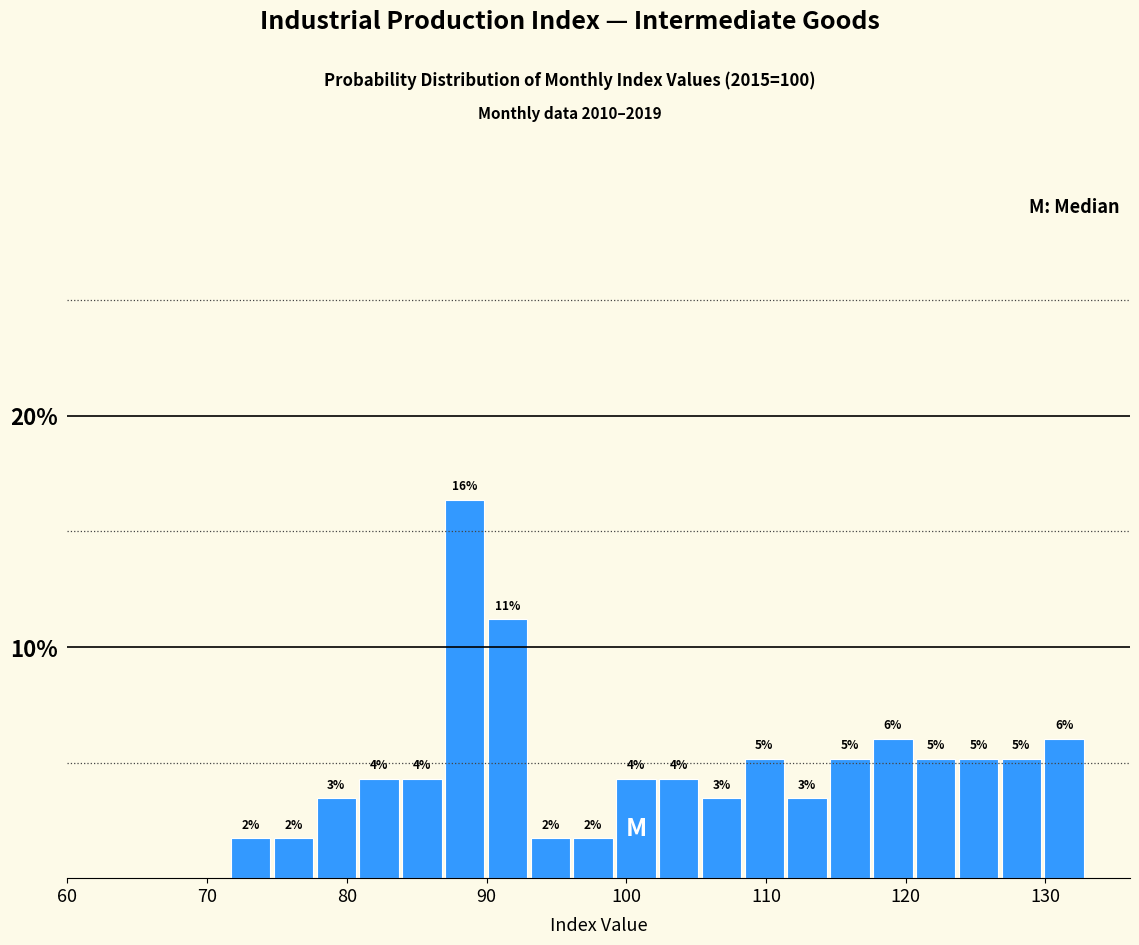

Read against the x-axis, roughly where is the centre of the tallest bar?

88